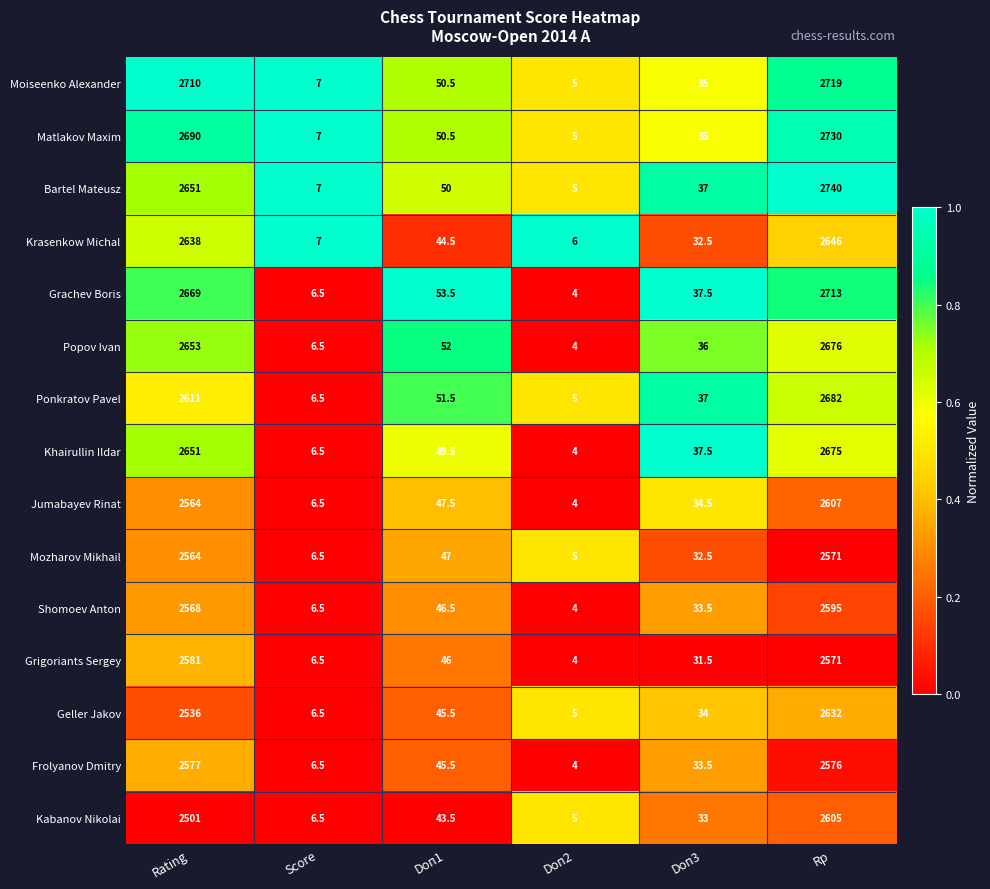

Which series has the largest total across all categories?

Moiseenko Alexander